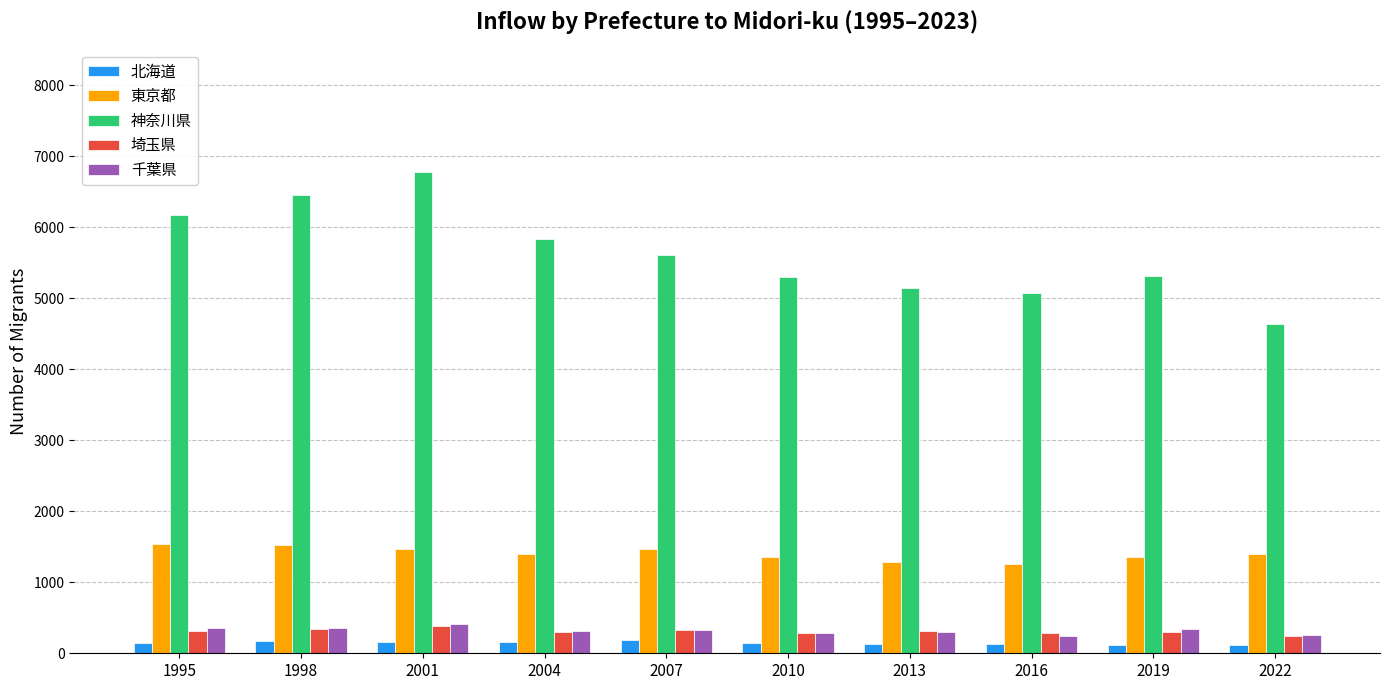

What is the minimum value for 神奈川県?

4631